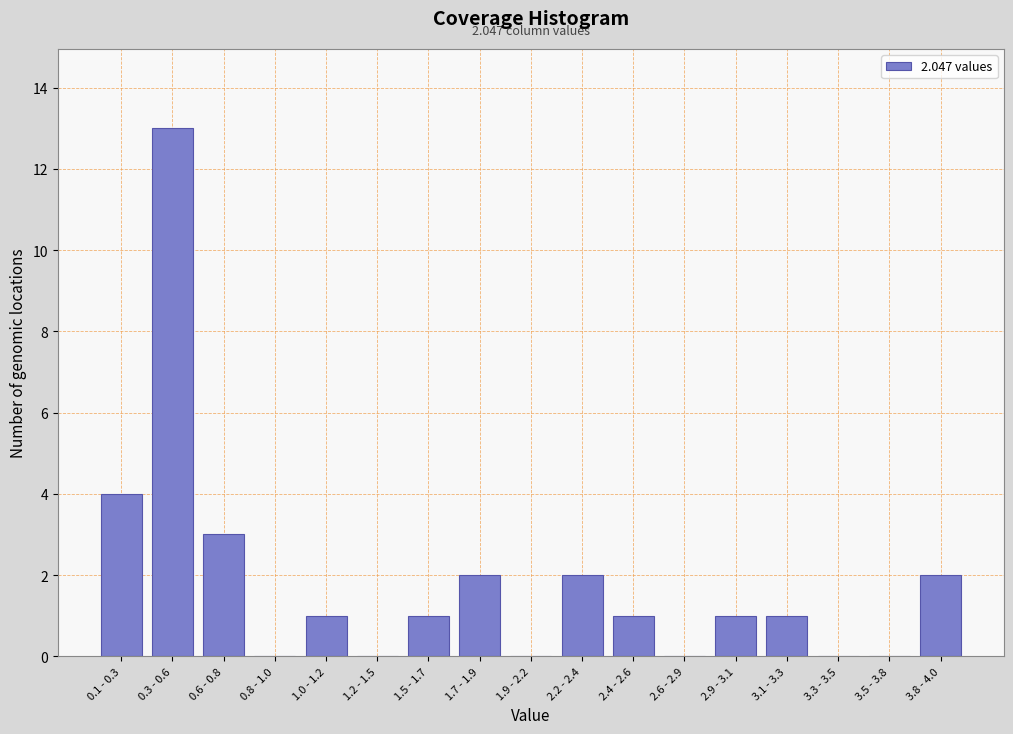

Reading left to right, transcribe all the data shown in this chart.

0.1 - 0.3=4	0.3 - 0.6=13	0.6 - 0.8=3	0.8 - 1.0=0	1.0 - 1.2=1	1.2 - 1.5=0	1.5 - 1.7=1	1.7 - 1.9=2	1.9 - 2.2=0	2.2 - 2.4=2	2.4 - 2.6=1	2.6 - 2.9=0	2.9 - 3.1=1	3.1 - 3.3=1	3.3 - 3.5=0	3.5 - 3.8=0	3.8 - 4.0=2